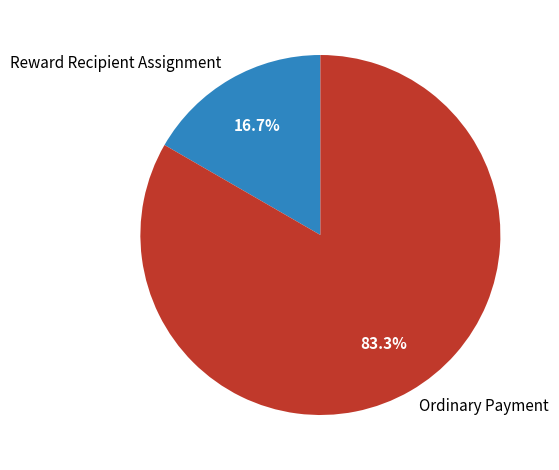

Combined, do Ordinary Payment and Reward Recipient Assignment account for over 50%?

Yes